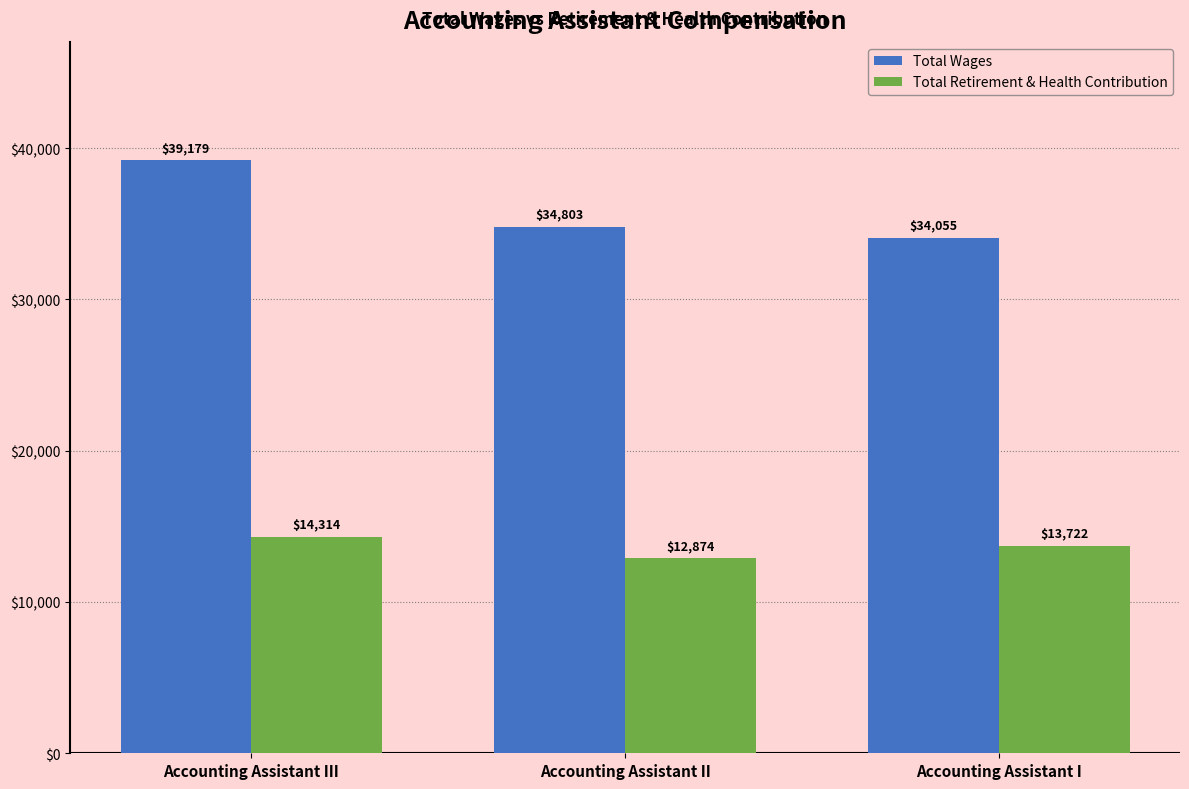

Reading left to right, list all the values displayed in this chart.

Total Wages: 39179	34803	34055
Total Retirement & Health Contribution: 14314	12874	13722